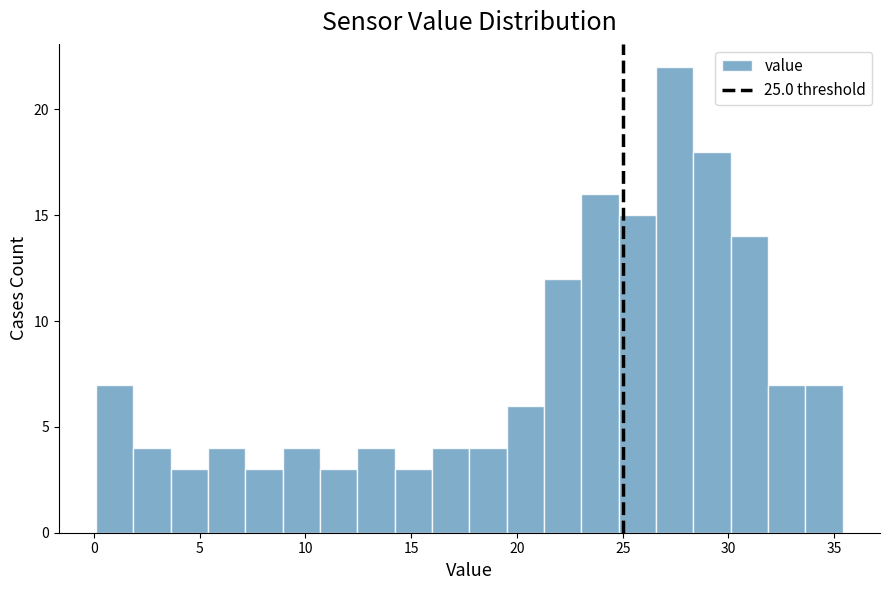

Around what value on the x-axis is the tallest bar? Give the approximate position of its centre, as read against the axis.

27.5